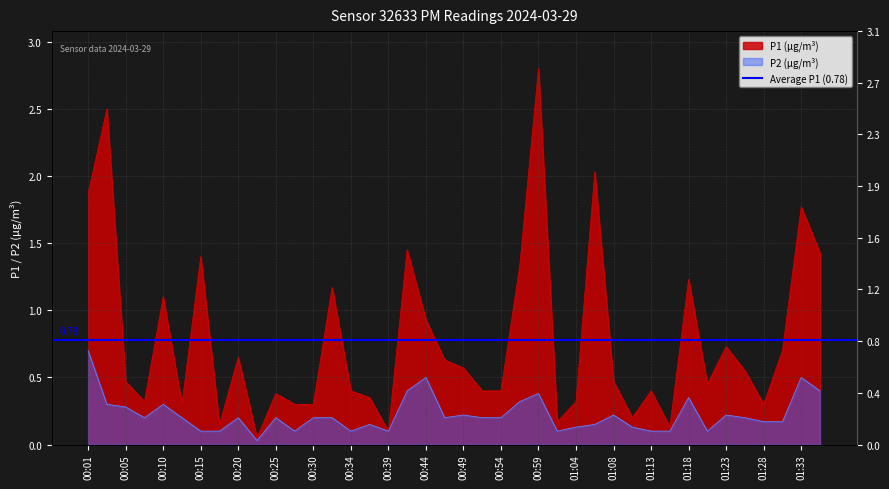

True or false: P1 has more than 0 points higher than both neighbors.

True